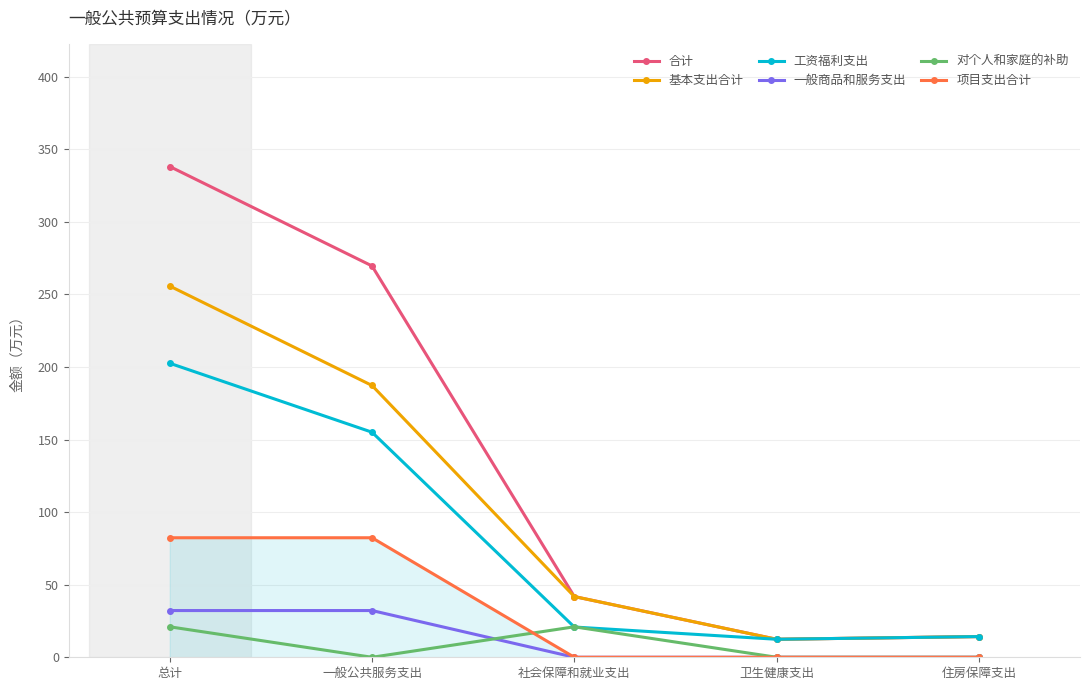

What is the difference between the highest and lowest values at 一般公共服务支出?

269.6